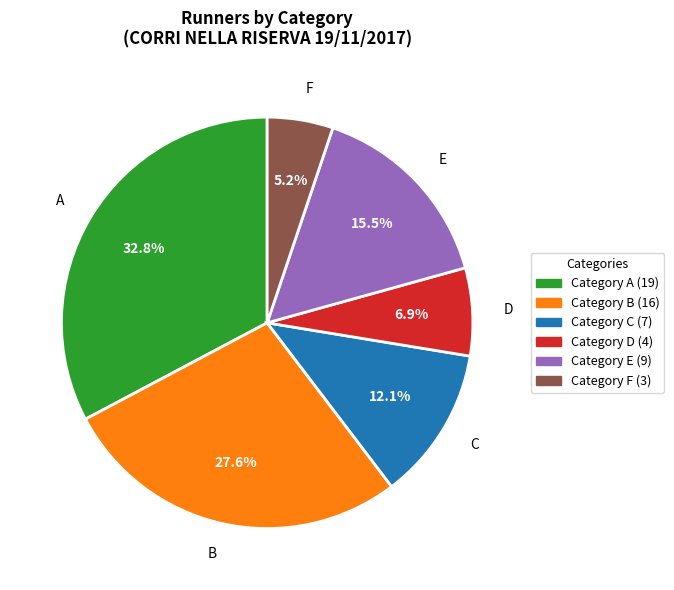

To the nearest percent, what is the average slice percentage?

17%